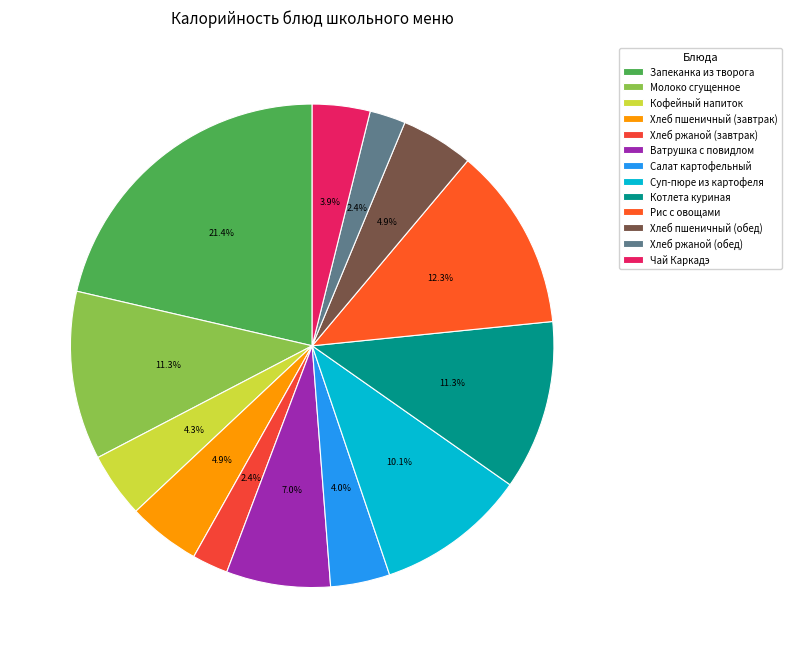

Rank the categories by value from lowest to highest.

Хлеб ржаной (завтрак), Хлеб ржаной (обед), Чай Каркадэ, Салат картофельный, Кофейный напиток, Хлеб пшеничный (завтрак), Хлеб пшеничный (обед), Ватрушка с повидлом, Суп-пюре из картофеля, Молоко сгущенное, Котлета куриная, Рис с овощами, Запеканка из творога